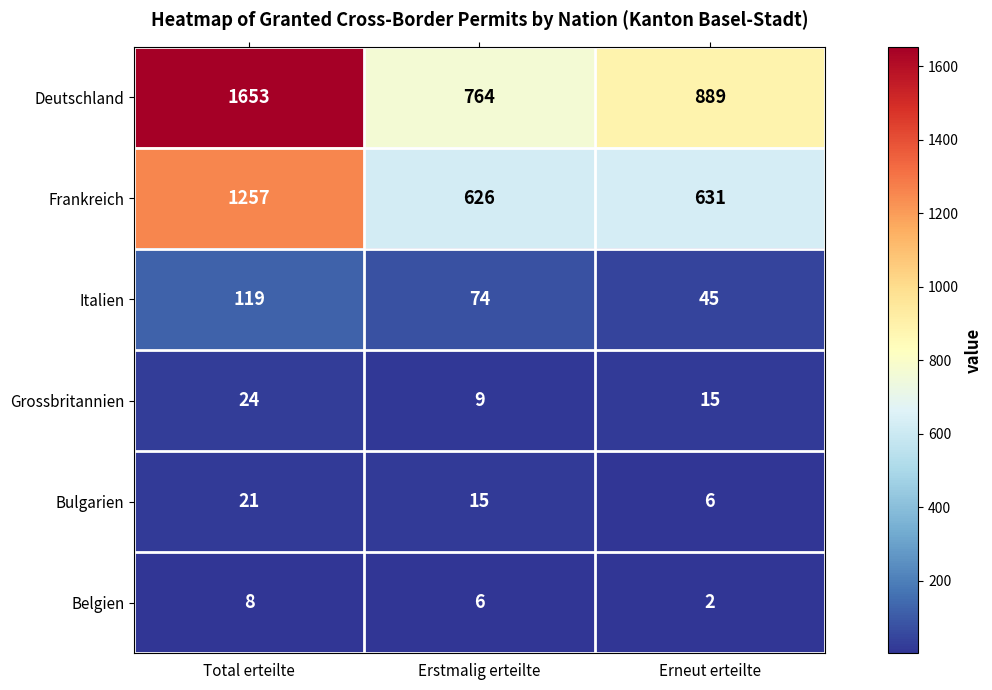

Where is Belgien nearest to the value 5?

Erstmalig erteilte